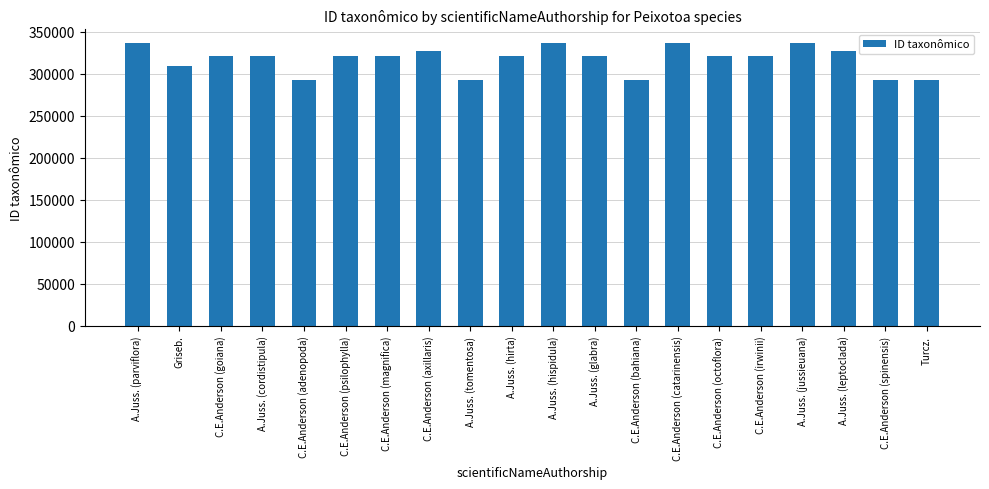

What is the change in value from C.E.Anderson (psilophylla) to A.Juss. (hispidula)?

+14494